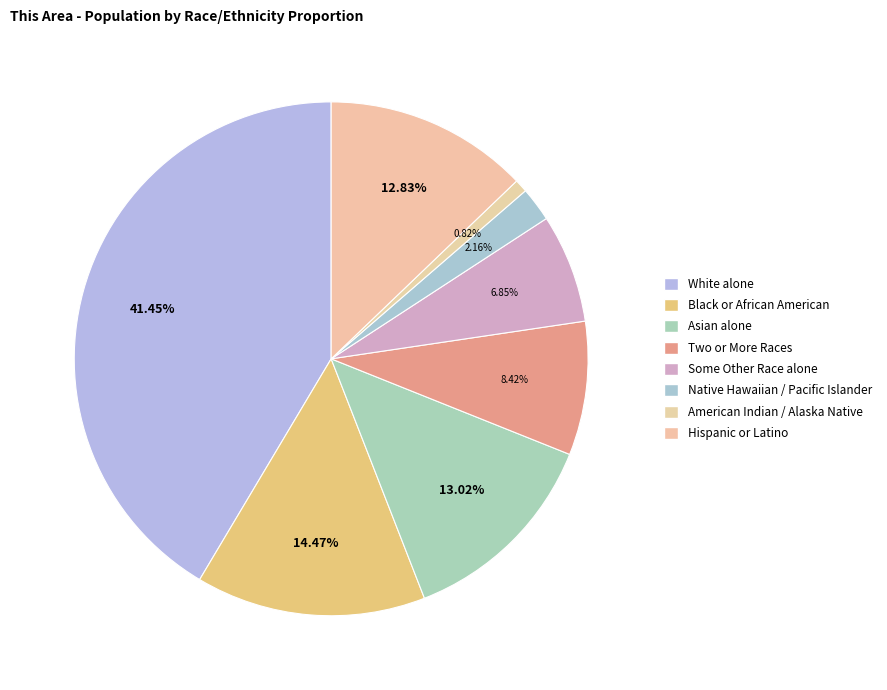

Which slice is the smallest?

American Indian and Alaska Native alone